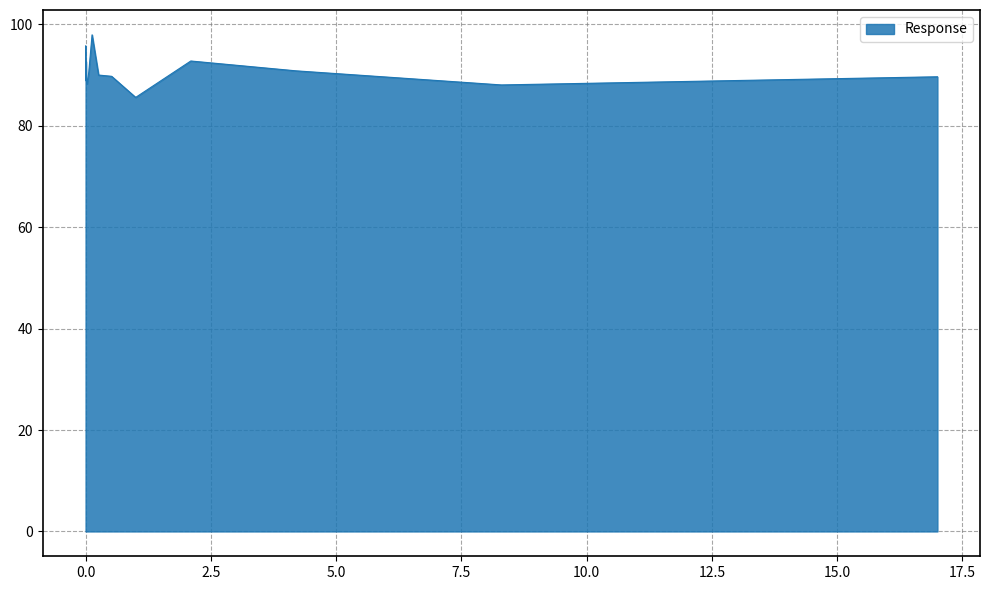

What is the smallest value displayed?

85.6